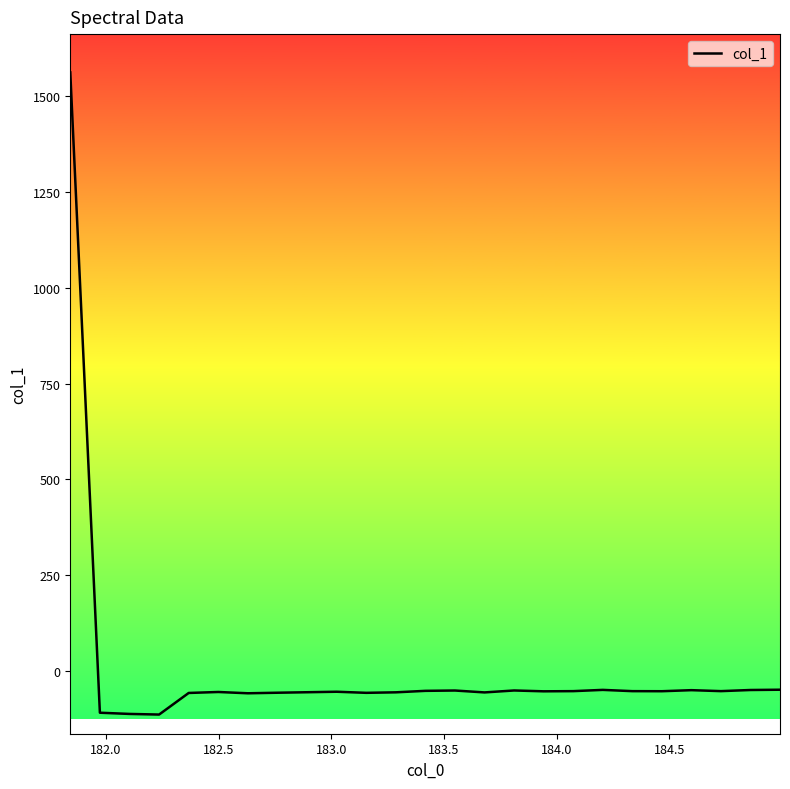

What is the difference between the maximum and minimum values?

1675.3